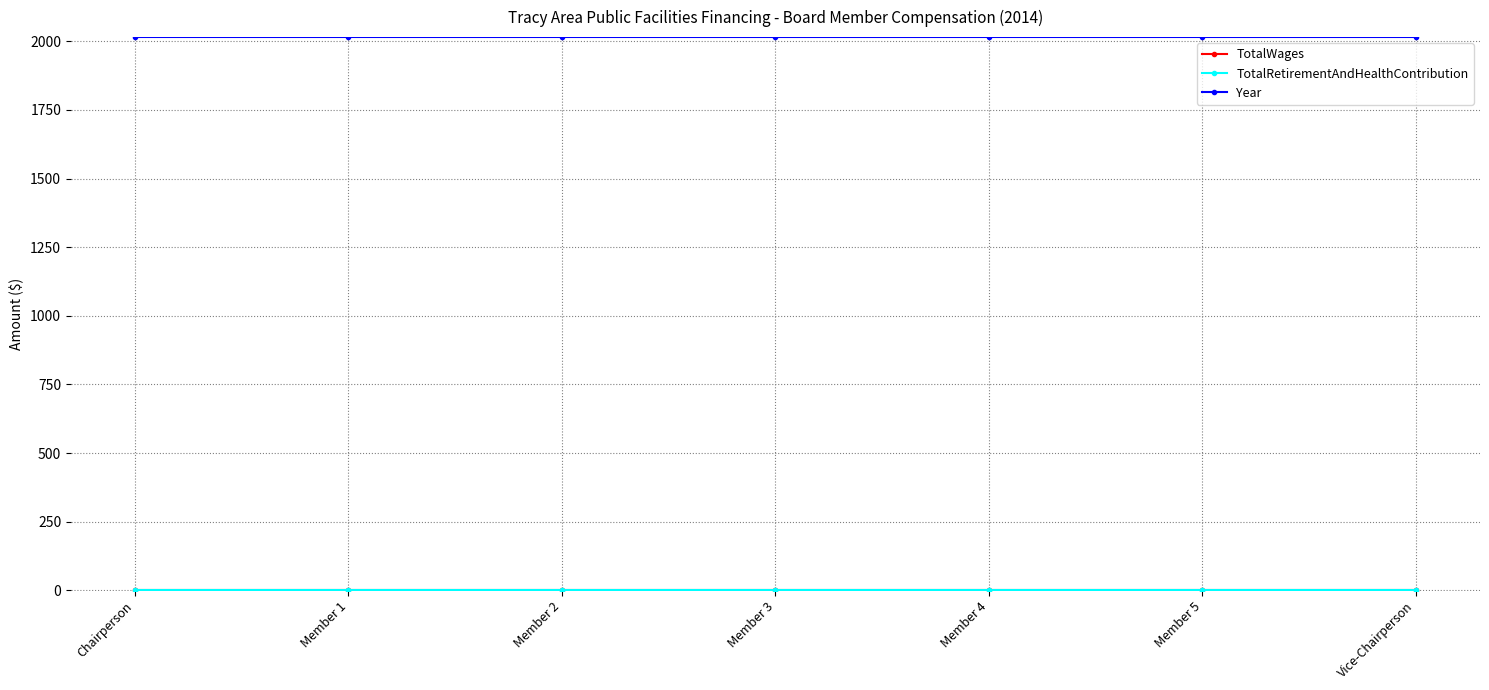

The value of Year at Vice-Chairperson is 1285. True or false?

False